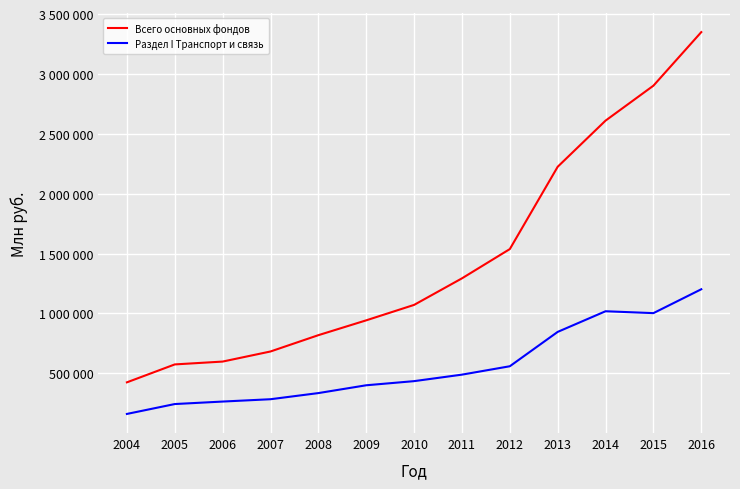

Is this an area chart (filled region under the line)?

No